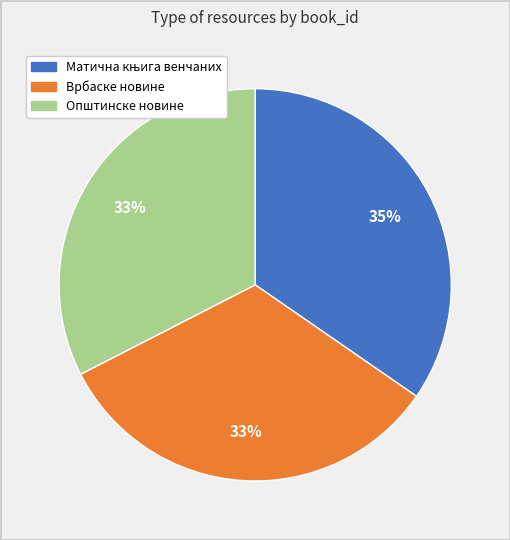

How many slices are in this pie chart?

3